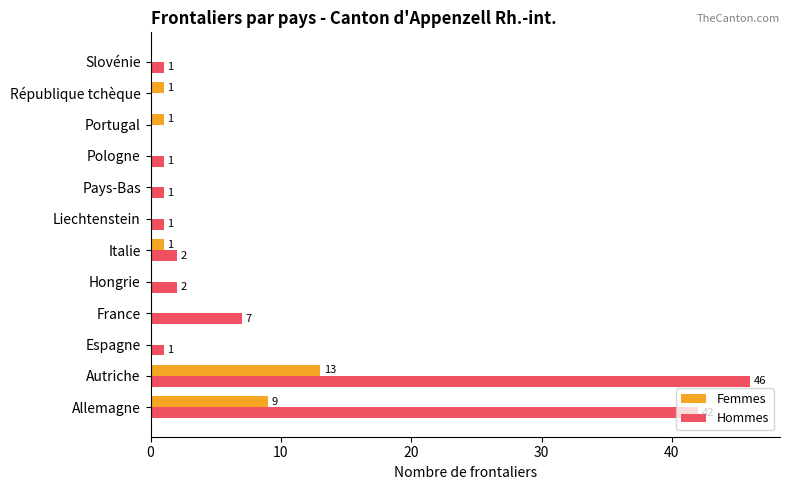

True or false: Femmes has a value of 0 at Slovénie.

True